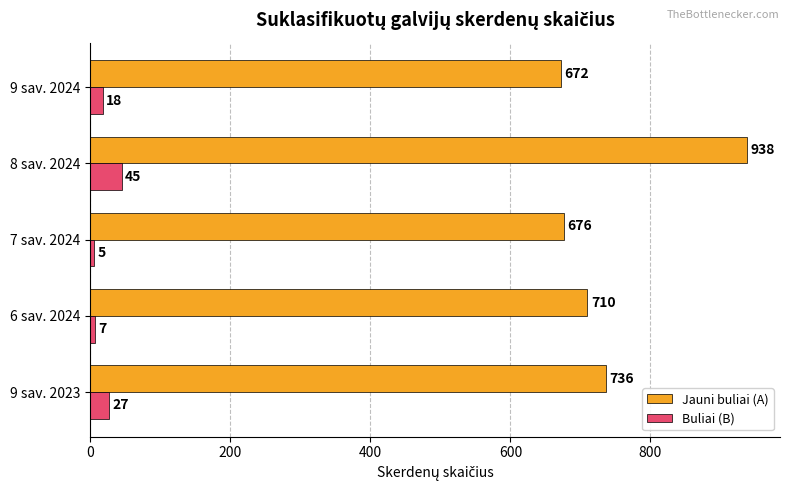

Rank the series by their average value, from lowest to highest.

Buliai (B), Jauni buliai (A)